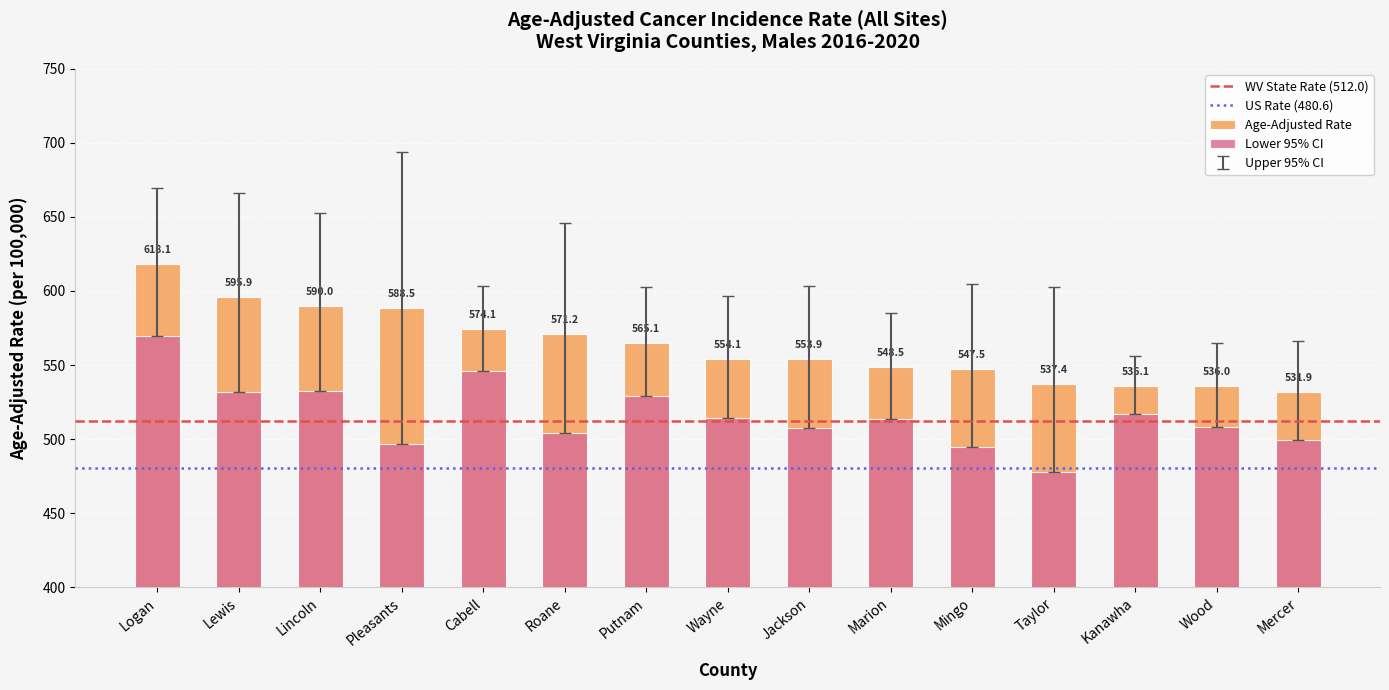

Where does the Age-Adjusted Rate series first go above 554?

Logan